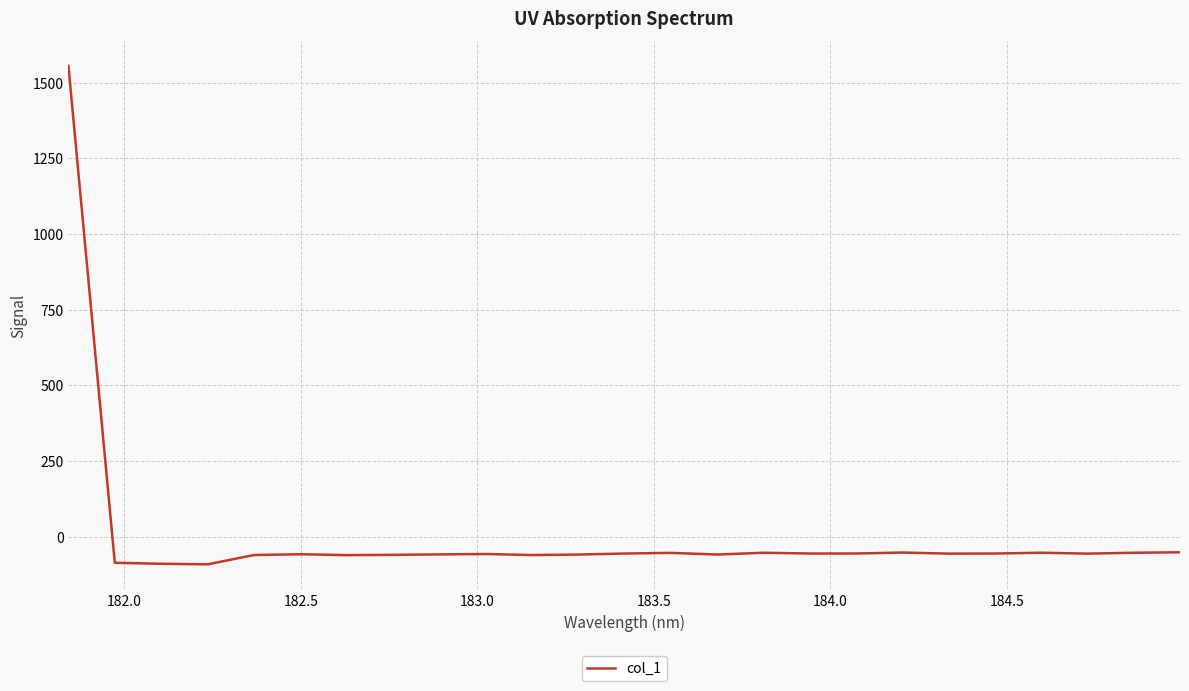

How many negative values are there?

24